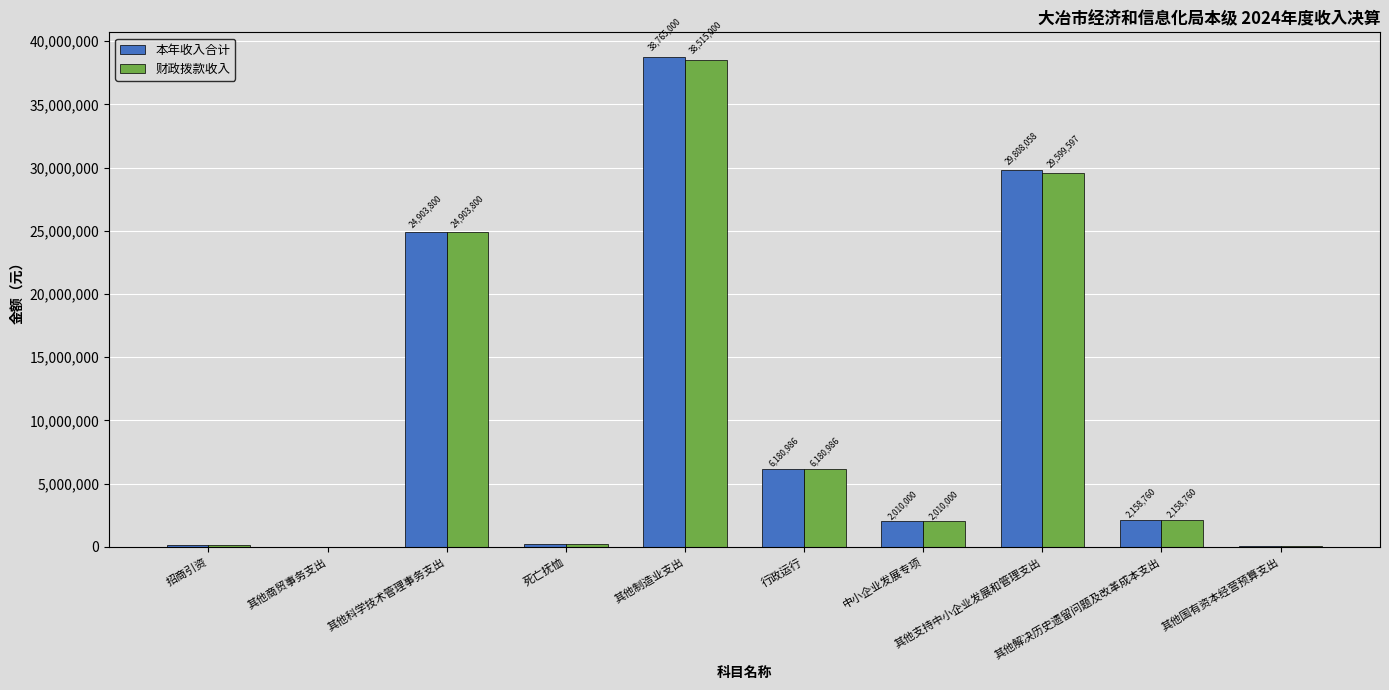

Which series has the largest total across all categories?

本年收入合计